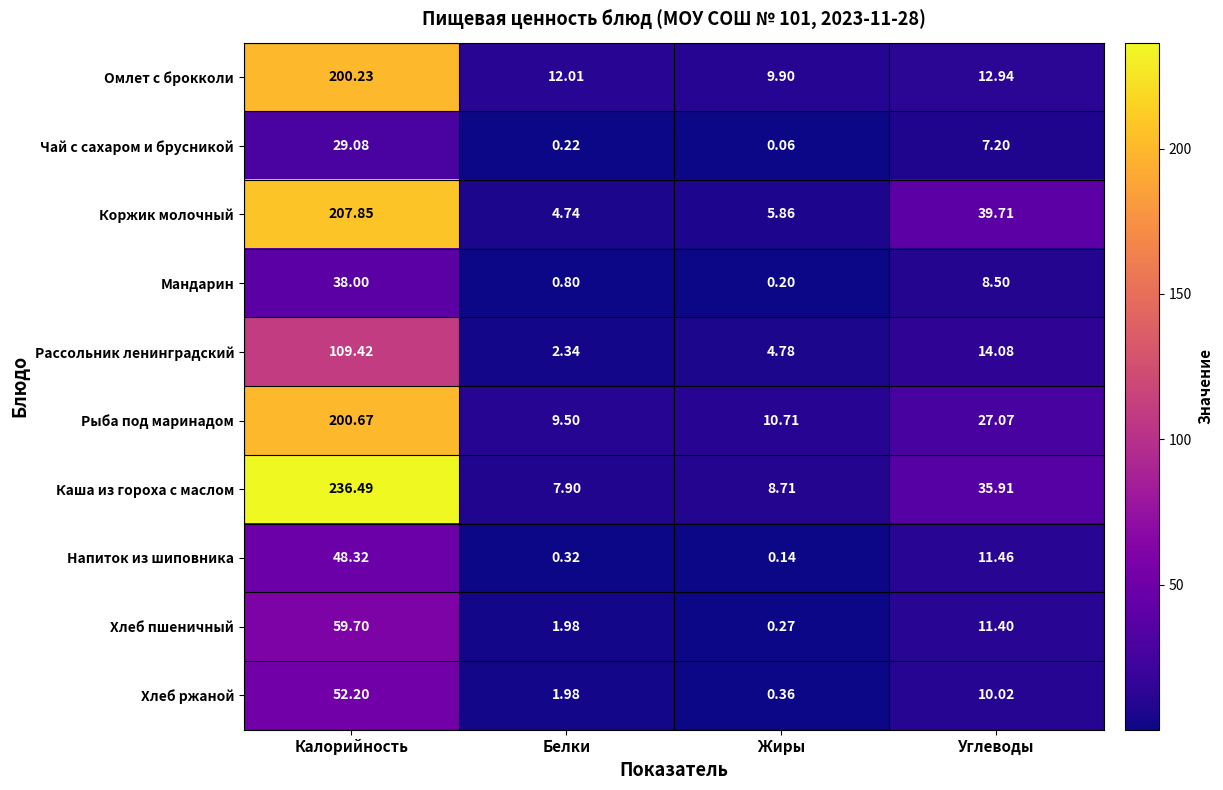

Count the number of data series in this chart.

10